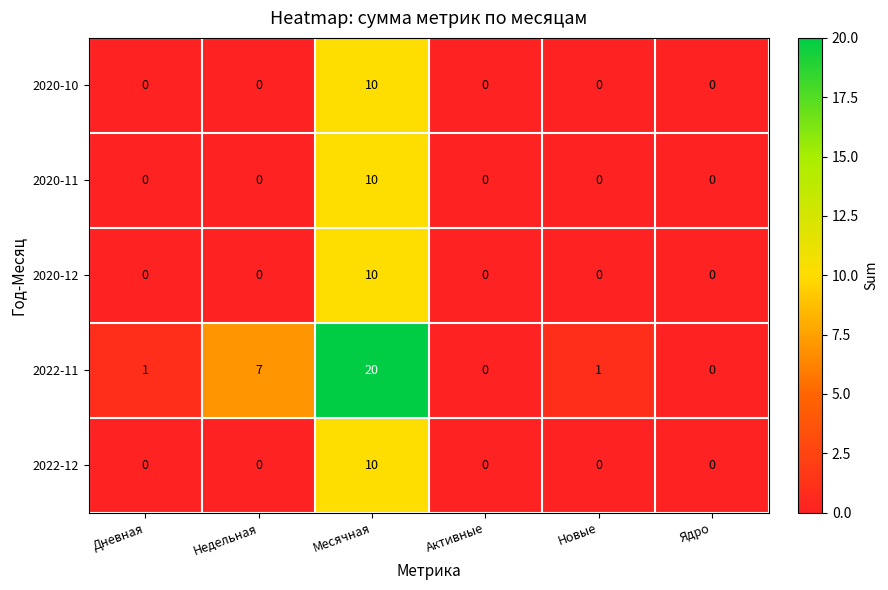

How many data points in 2022-11 are less than 1?

2